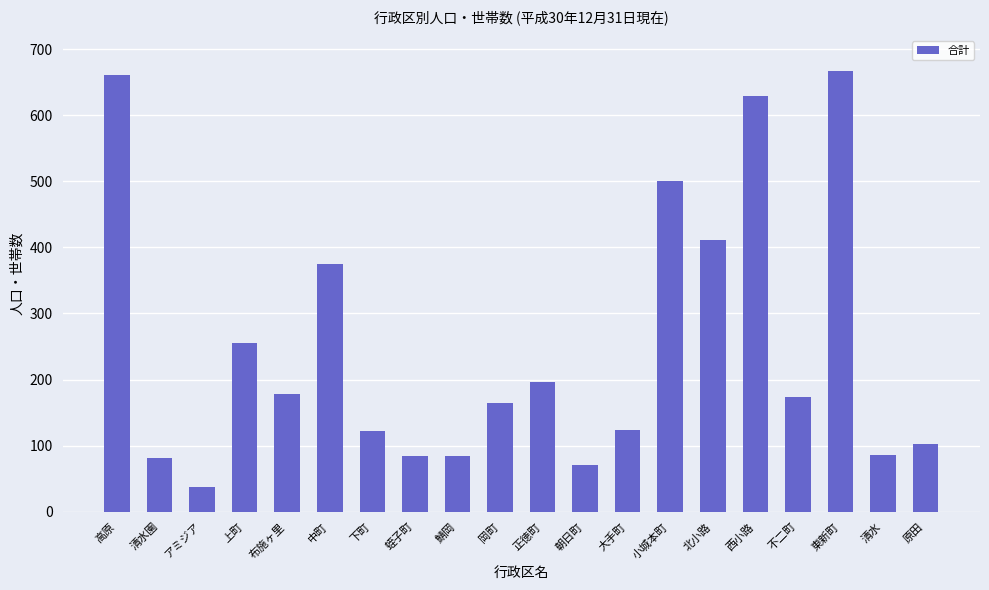

What is the minimum value shown in the chart?

38